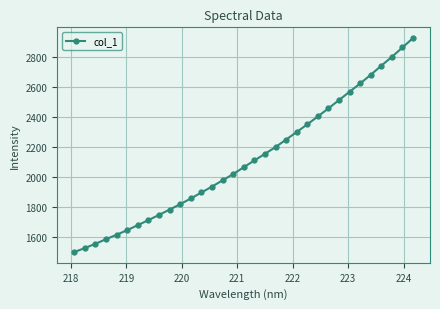

What is the average value?

2117.1